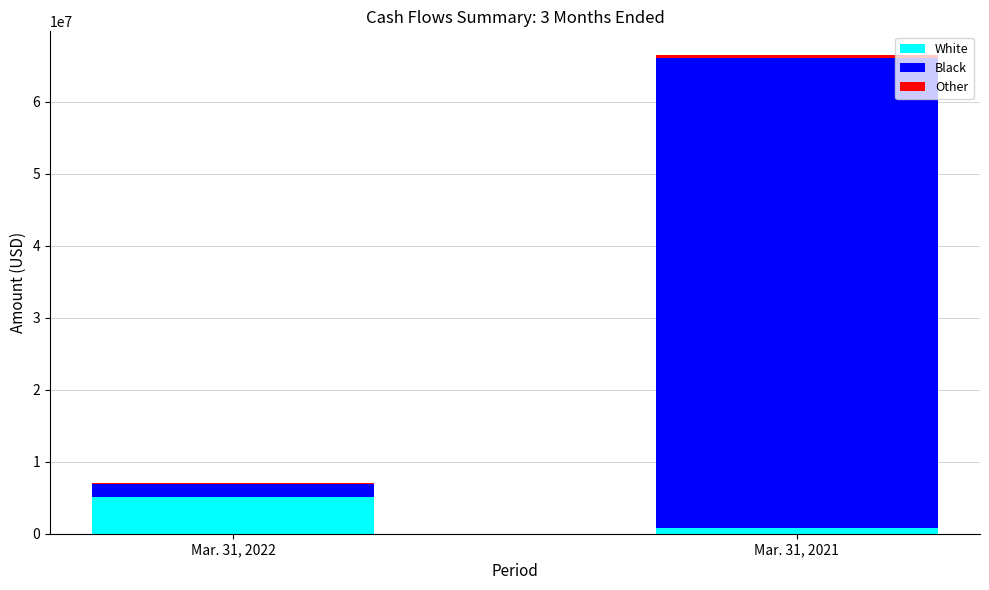

At which category is the sum across all series the highest?

Mar. 31, 2021